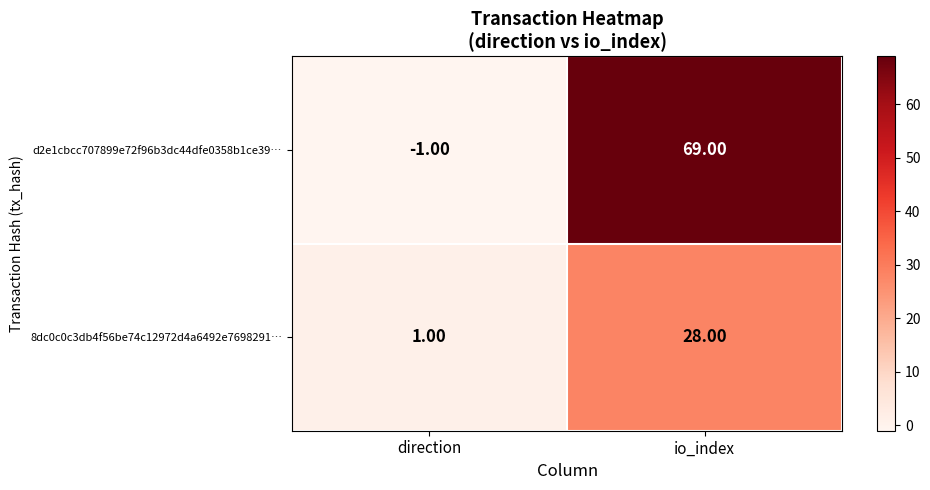

At which category does the chart reach its peak across all series?

io_index